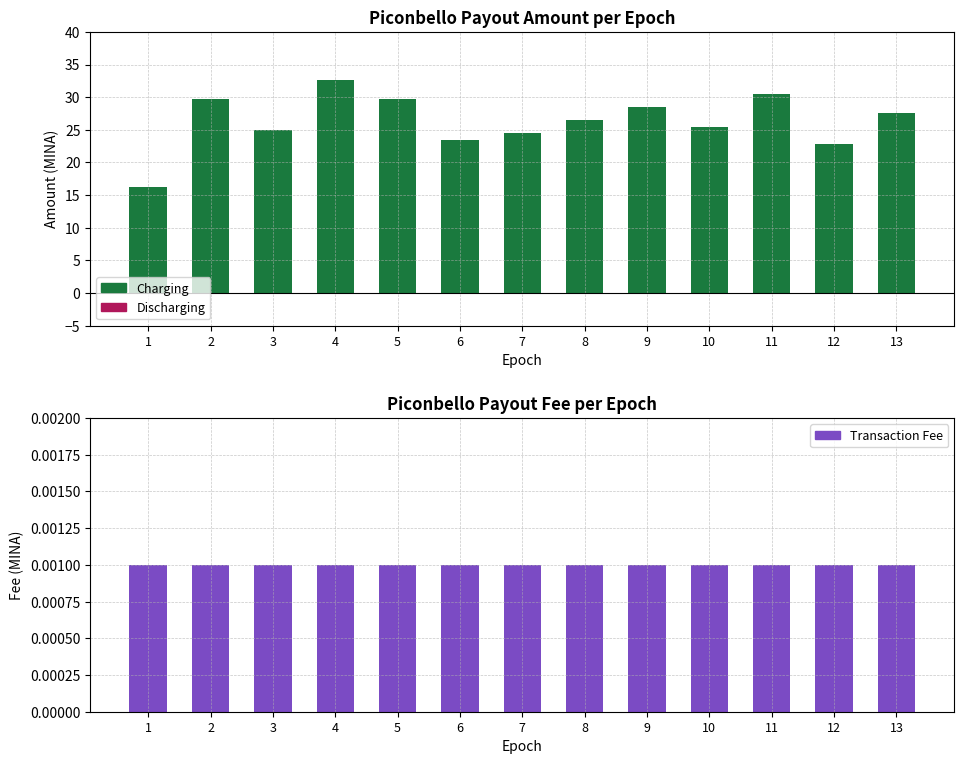

Read the Payout Amount value at 10.

25.4